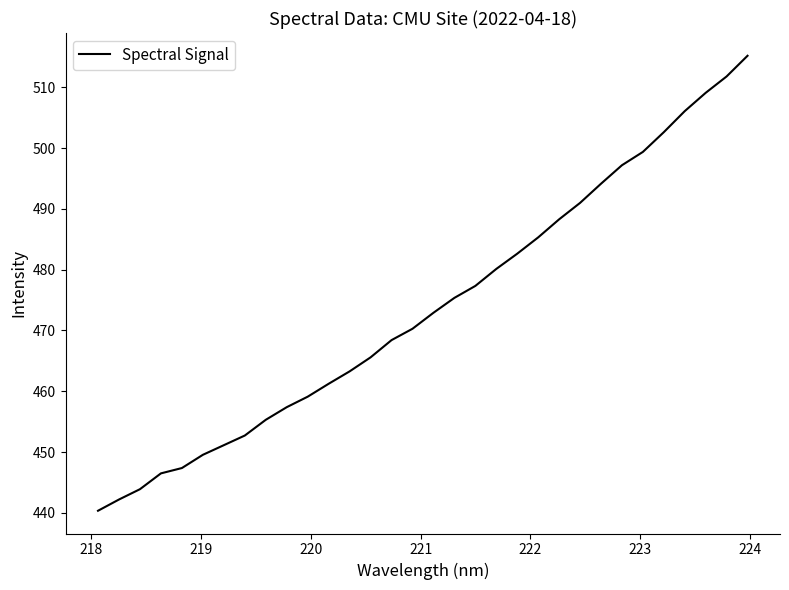

Does the chart have visible grid lines?

No